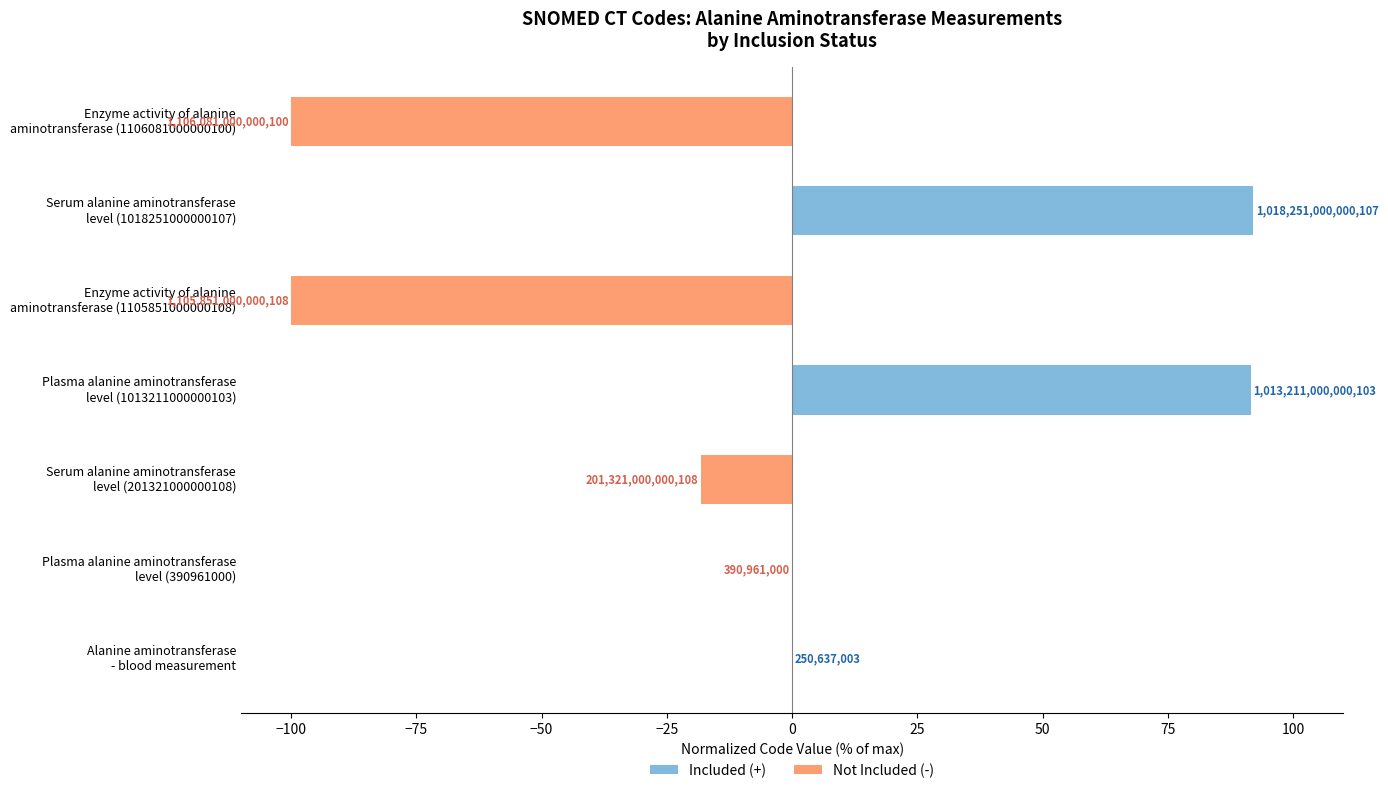

Which series changed the most between Plasma alanine aminotransferase level (390961000) and Serum alanine aminotransferase level (201321000000108)?

Not Included (-)